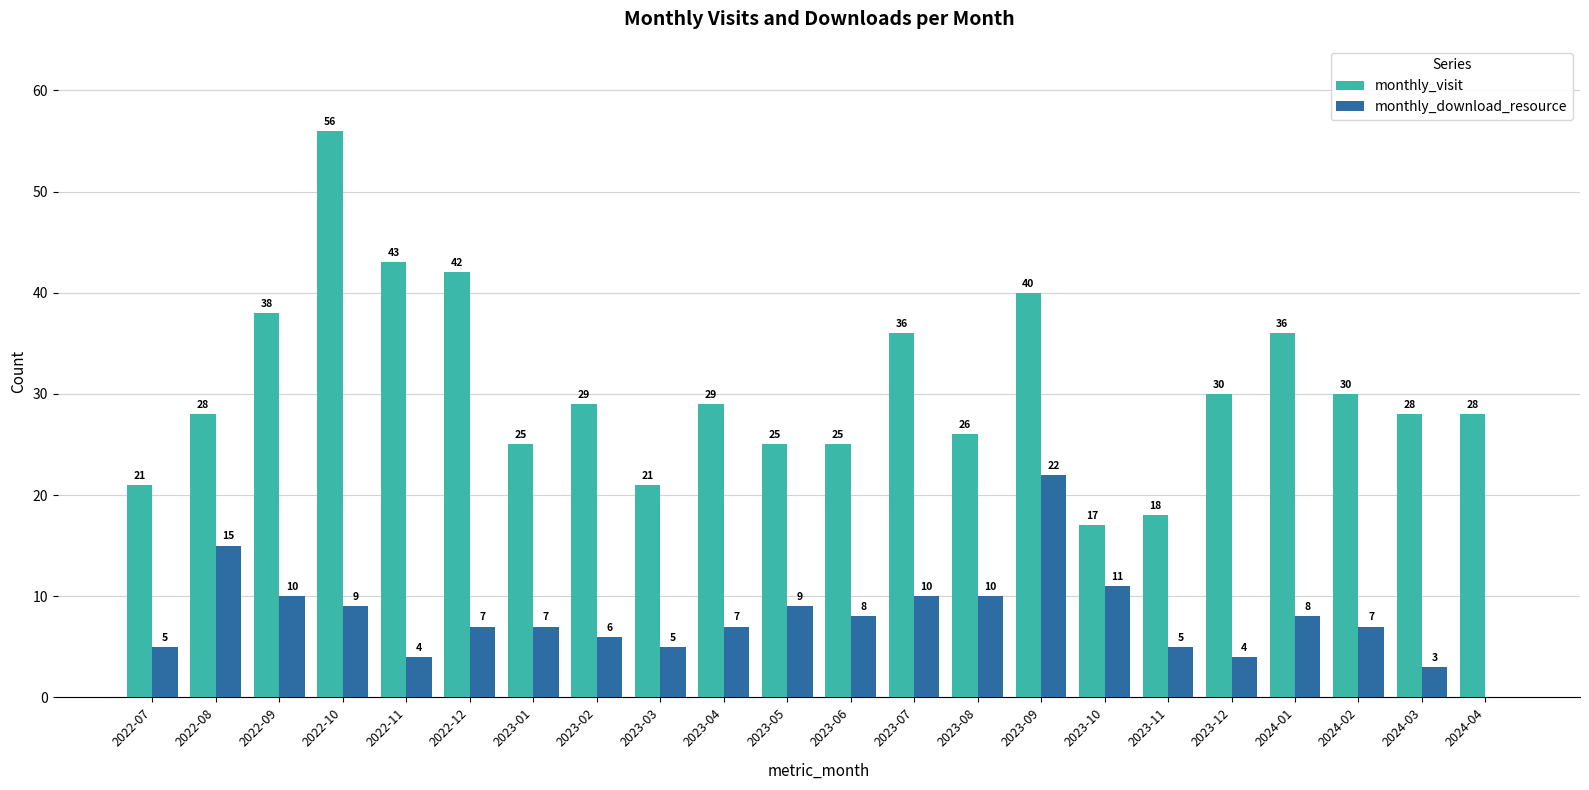

What is the sum of the monthly_download_resource values at 2023-11 and 2024-04?

5